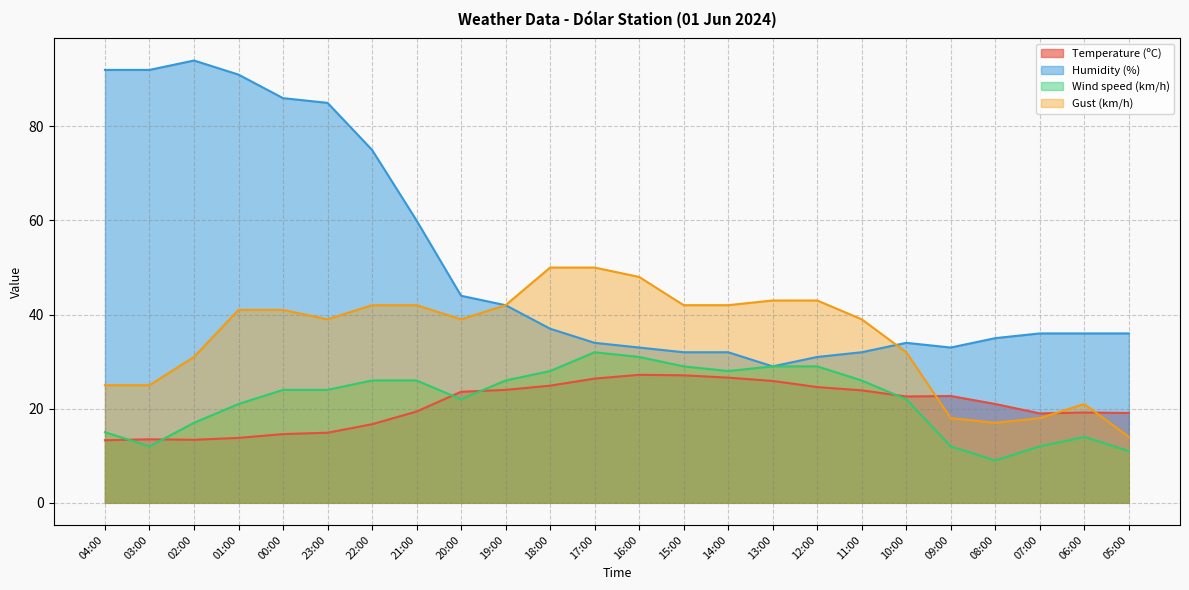

Which series has the widest spread of values?

Humidity (%)